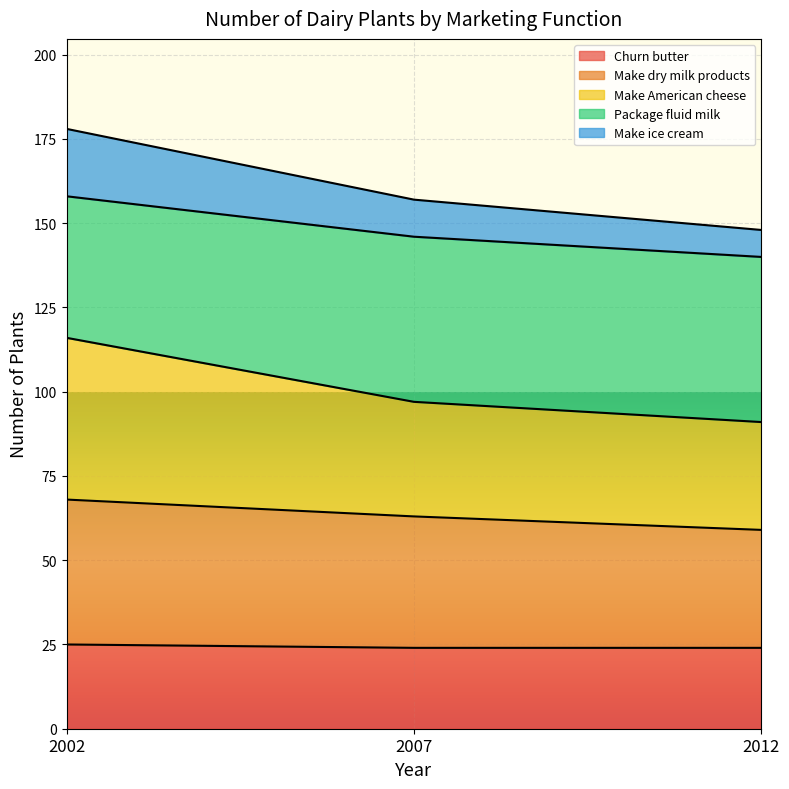

At which category is the sum across all series the highest?

2002